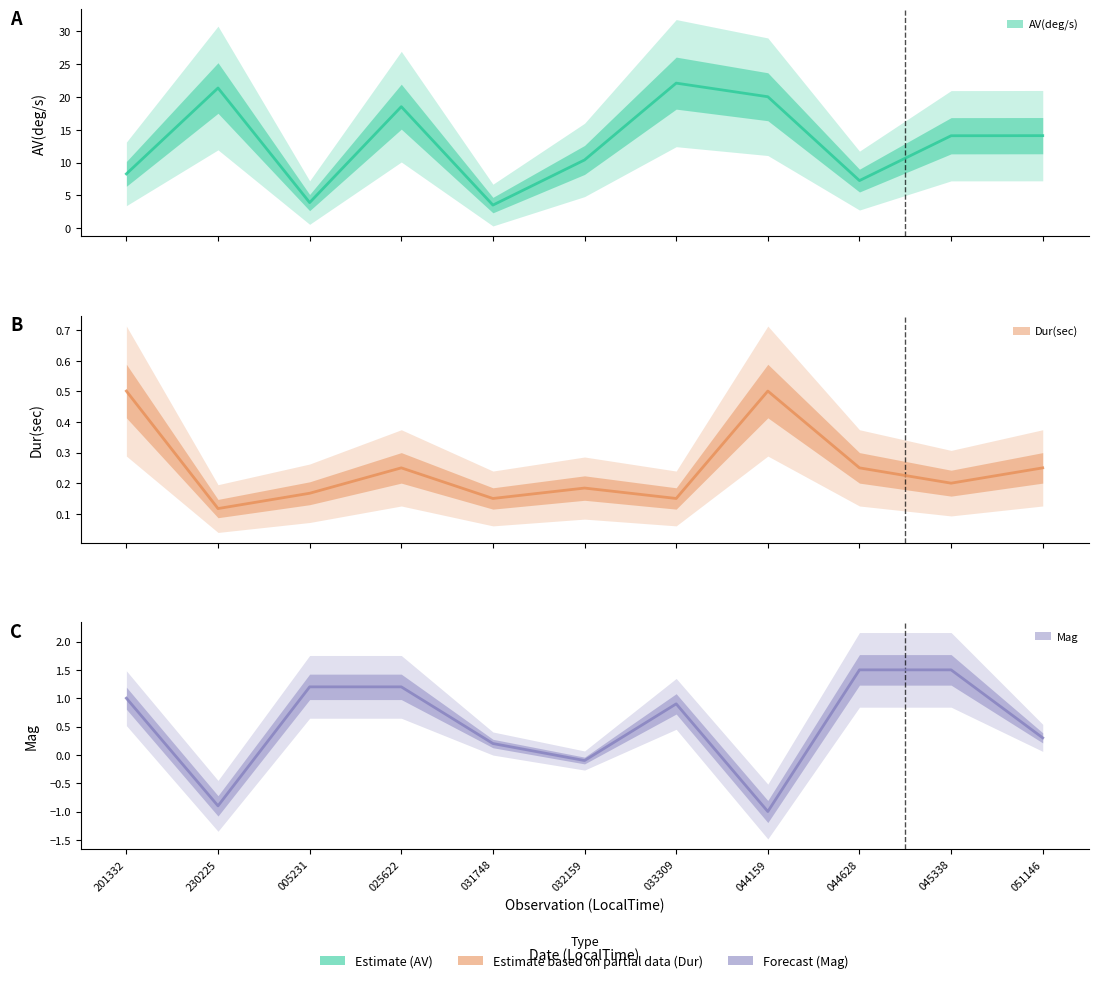

What are all the series names shown in the legend?

AV(deg/s), Dur(sec), Mag